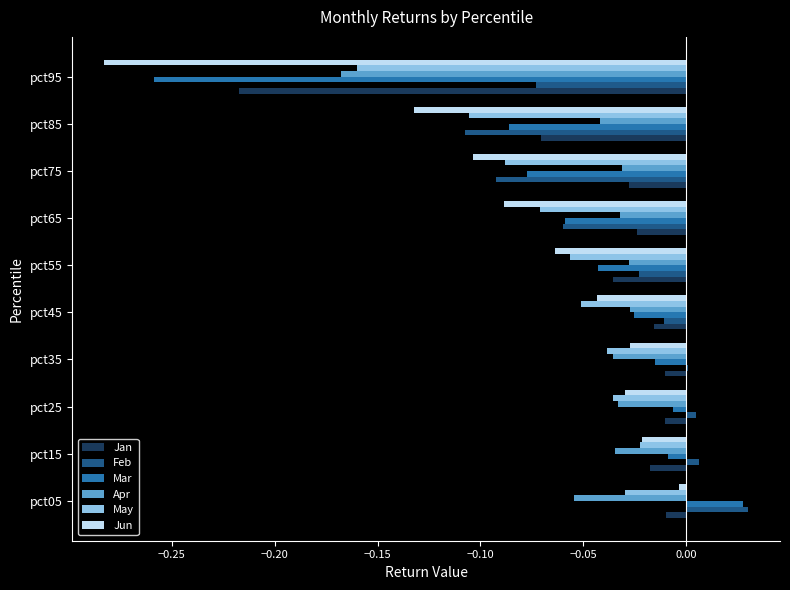

The Apr series shows -0.0 at pct25. True or false?

True